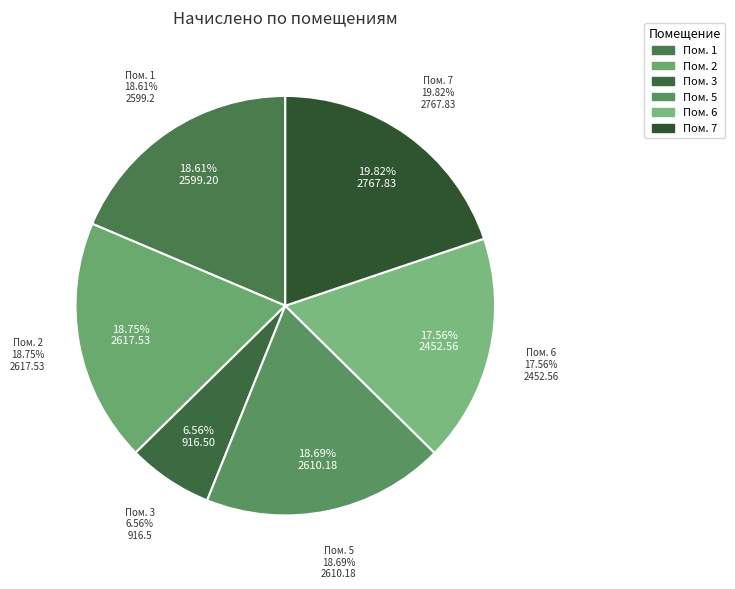

Is there a majority slice in this chart?

No